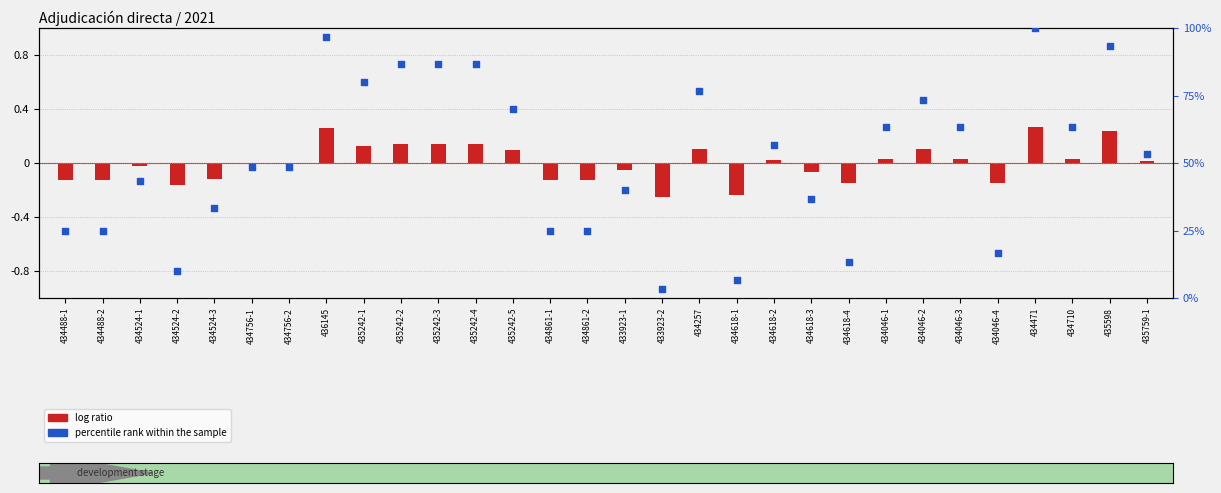

At which category is the sum across all series the highest?

434471